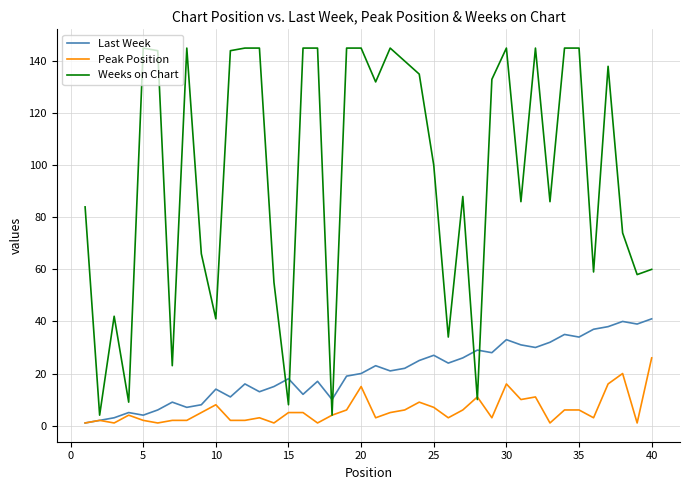

Which series has the largest total across all categories?

Weeks on Chart